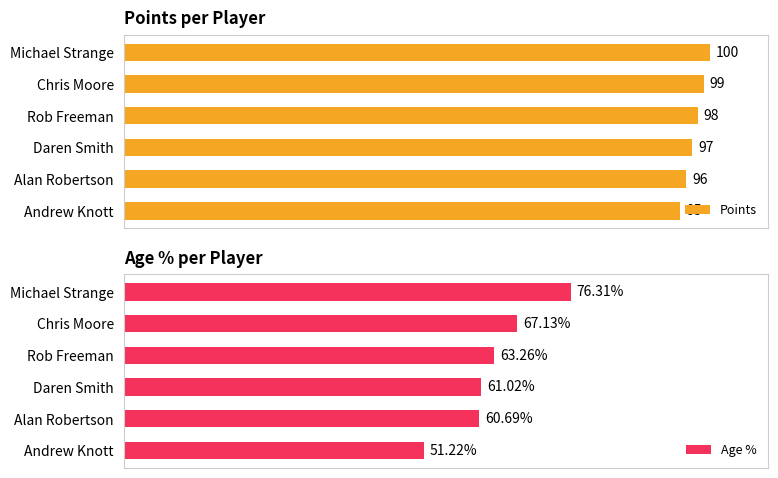

List the labels in order of Points value, largest first.

Michael Strange, Chris Moore, Rob Freeman, Daren Smith, Alan Robertson, Andrew Knott